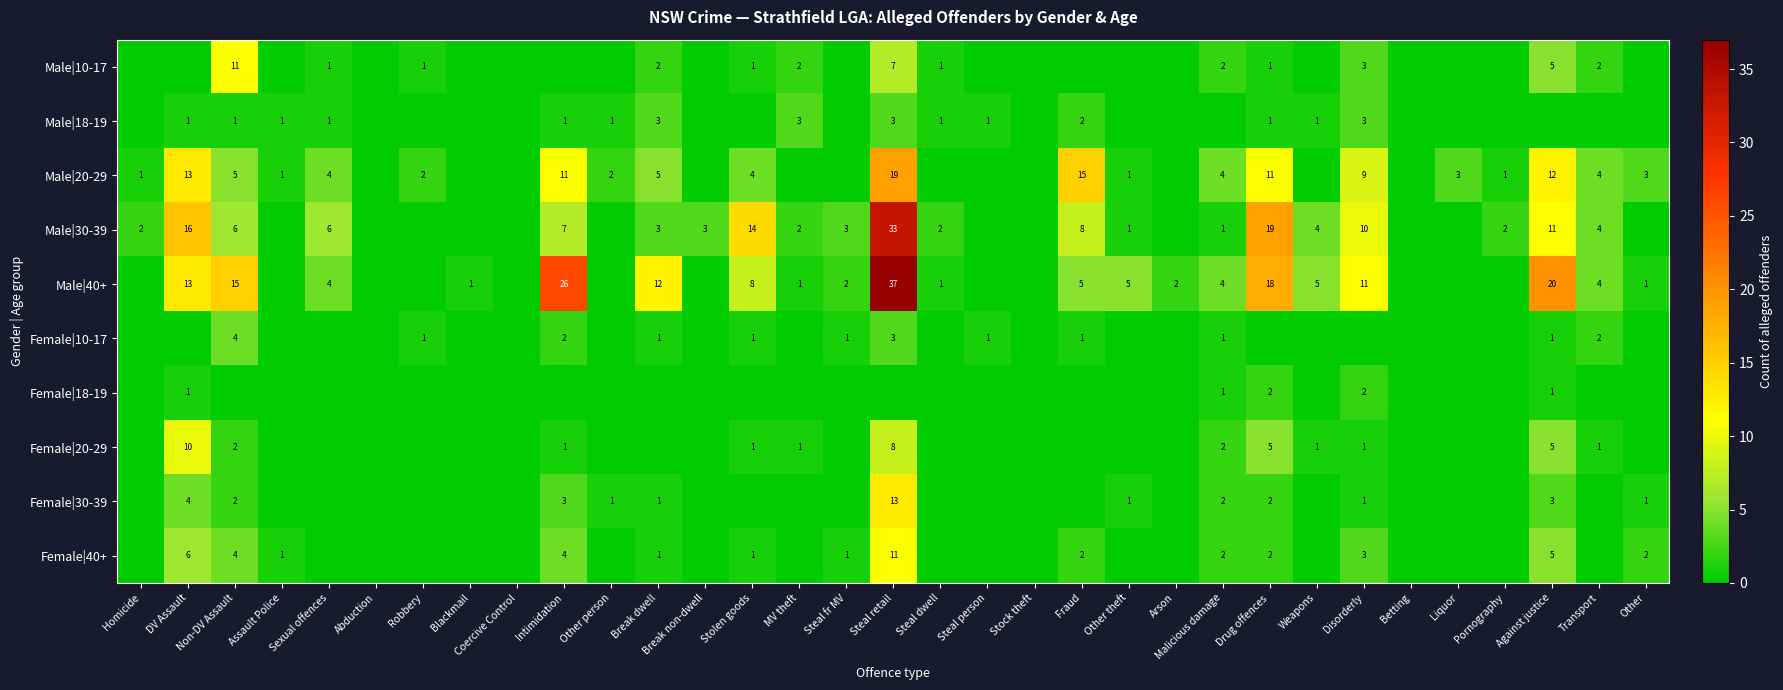

The value of Female|20-29 at MV theft is 2. True or false?

False